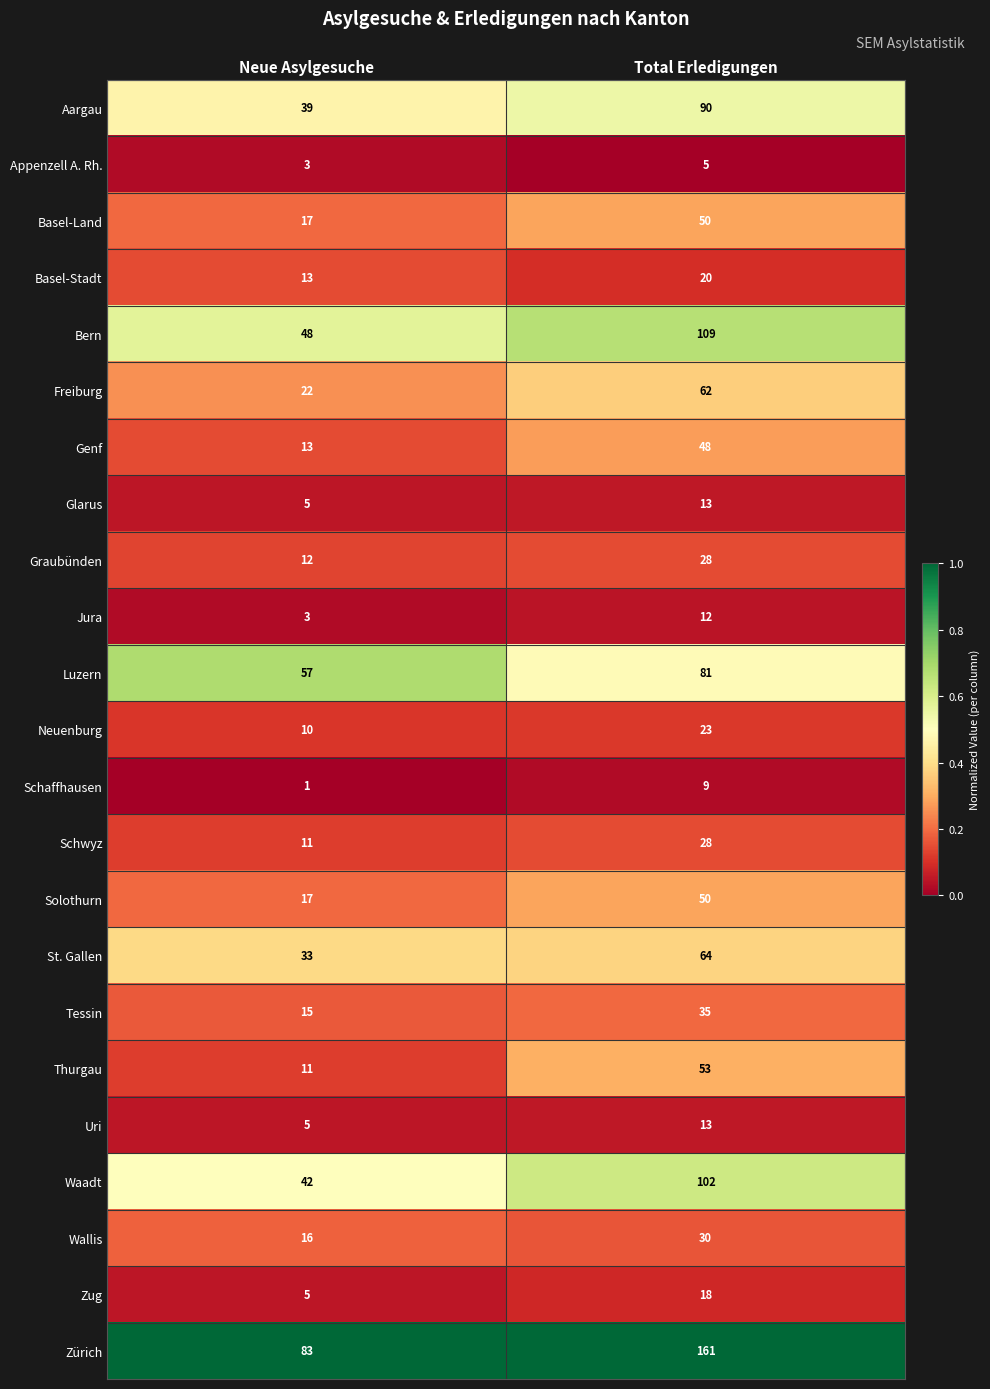

Which series has the widest spread of values?

Zürich